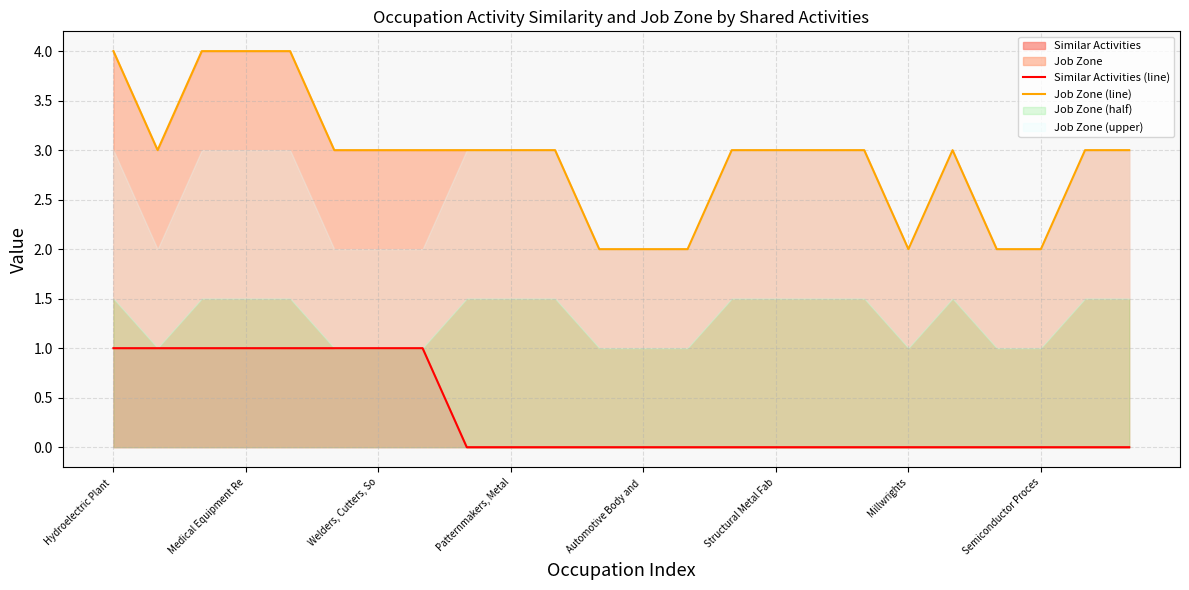

What is the difference between the maximum and second lowest values in the Similar Activities (line) series?

1